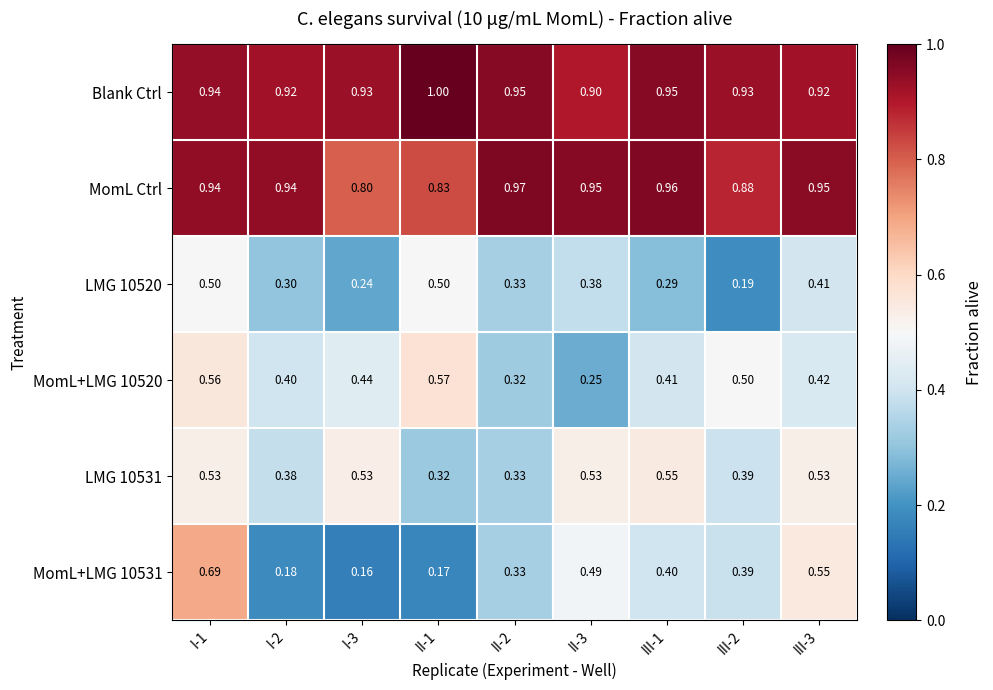

List the series in order of their peak value, lowest first.

LMG 10520, LMG 10531, MomL+LMG 10520, MomL+LMG 10531, MomL Ctrl, Blank Ctrl